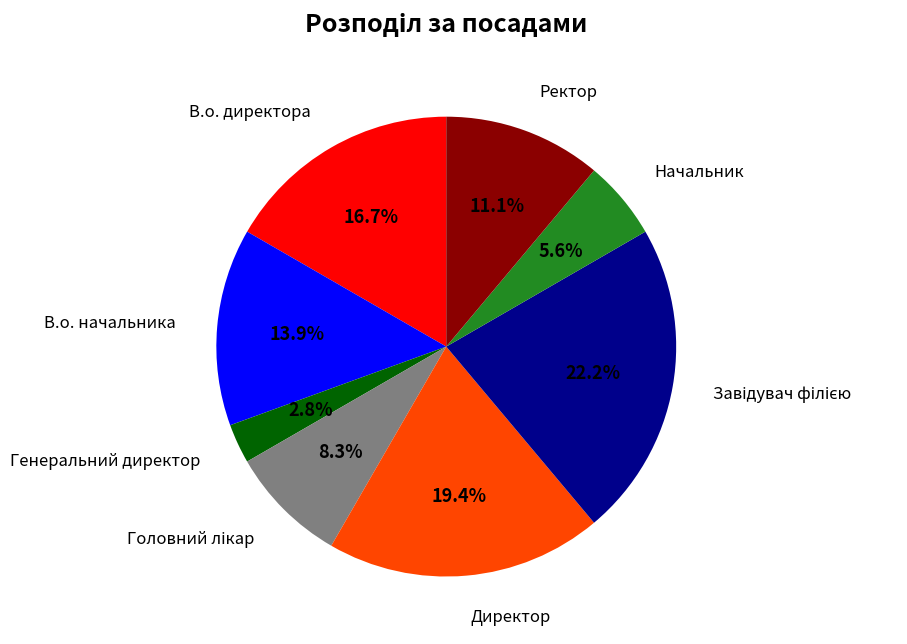

Does any single category account for the majority?

No